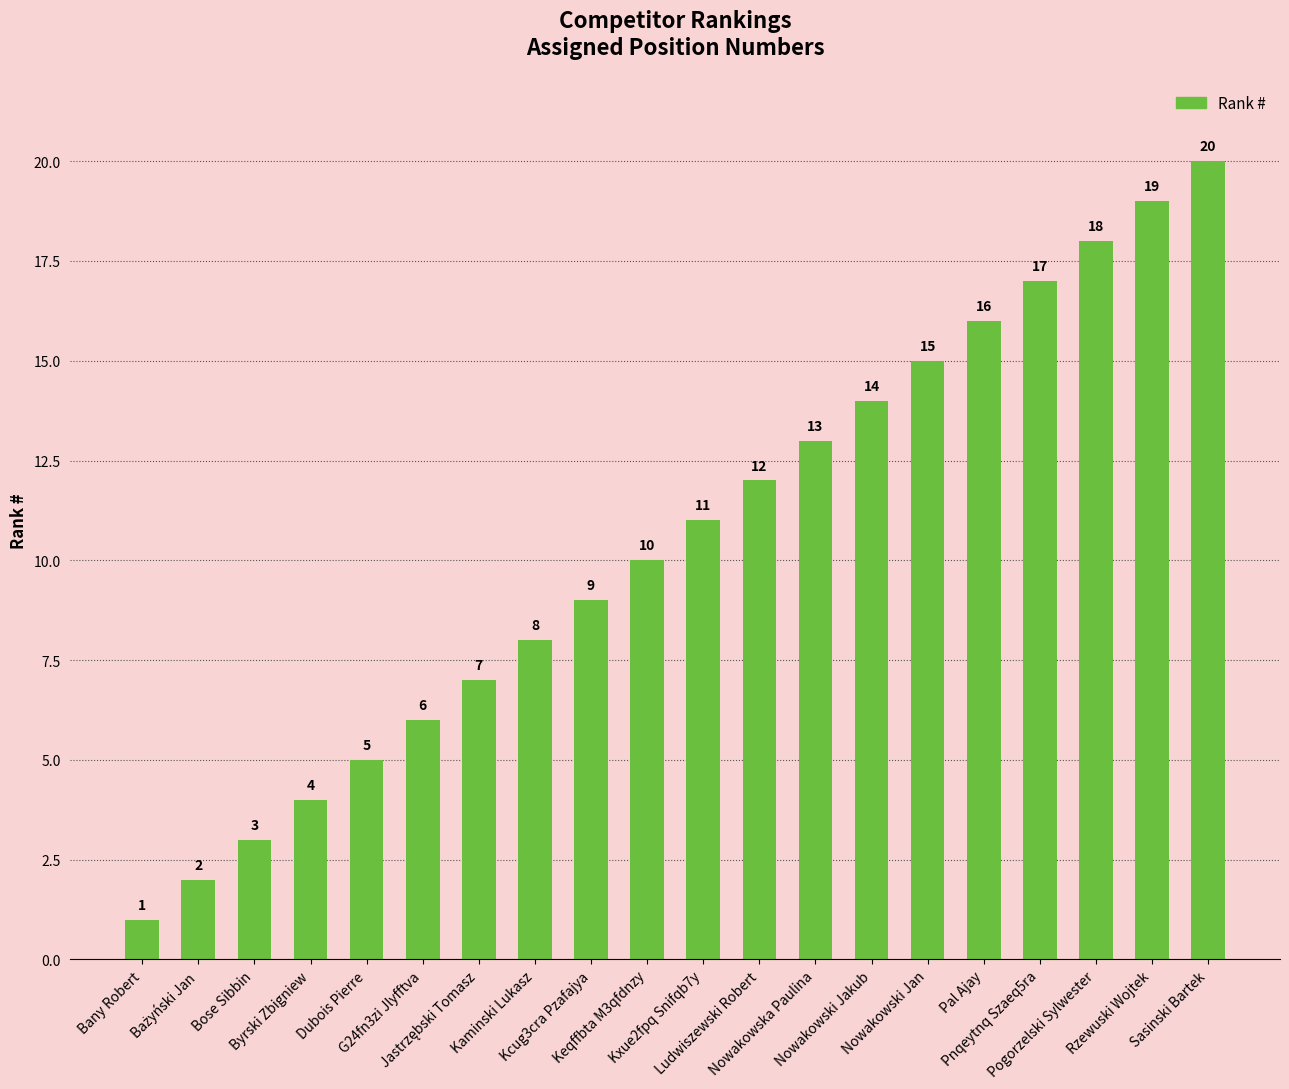

How many values are below 11?

10